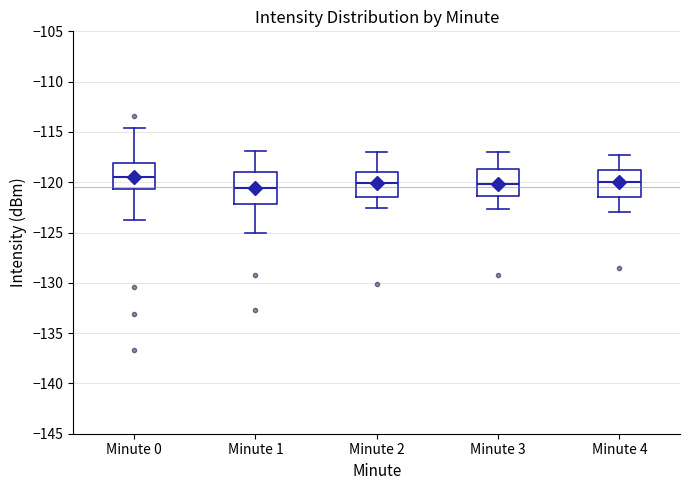

Reading left to right, transcribe this box plot: for each box, give where its median line is, the range the box spans, and where its two whiskers end, as read against the y-axis. The values are not printed on the chart, so give them approximately, as read against the axis.

Minute 0: median -119.5, box -120.5 to -118.0, whiskers -123.5 to -114.5
Minute 1: median -120.5, box -122.0 to -119.0, whiskers -125.0 to -117.0
Minute 2: median -120.0, box -121.5 to -119.0, whiskers -122.5 to -117.0
Minute 3: median -120.0, box -121.5 to -118.5, whiskers -122.5 to -117.0
Minute 4: median -120.0, box -121.5 to -119.0, whiskers -123.0 to -117.5